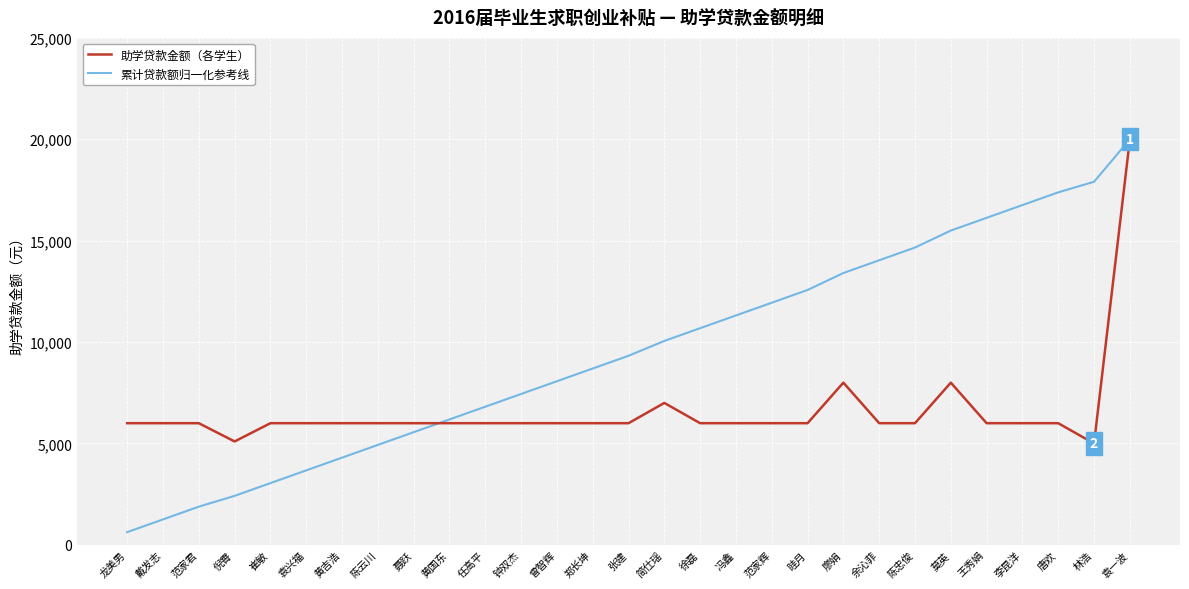

What is the difference between the highest and lowest values at 任高平?

813.2